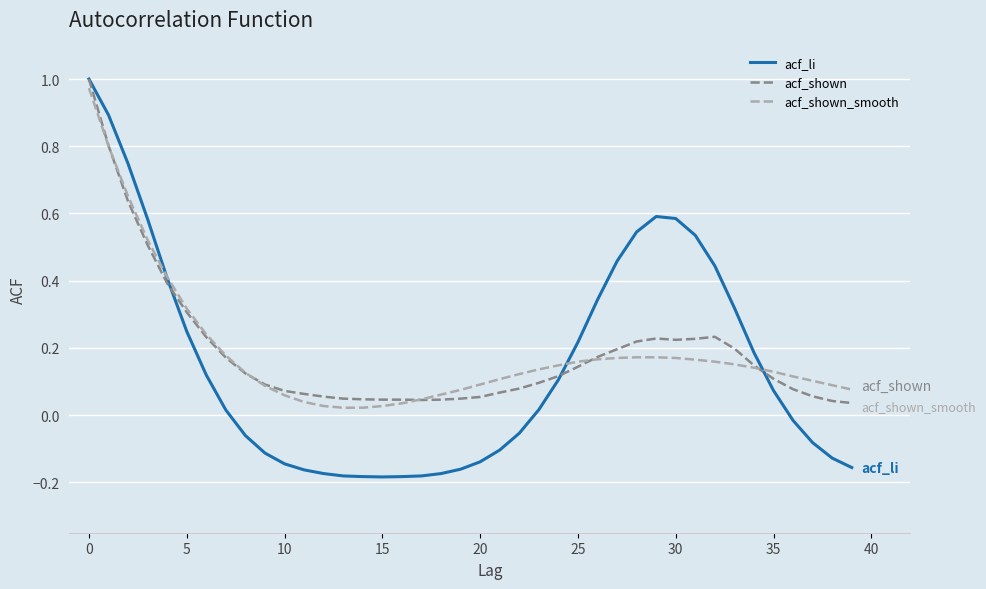

Which series has the largest range (max minus min)?

acf_li